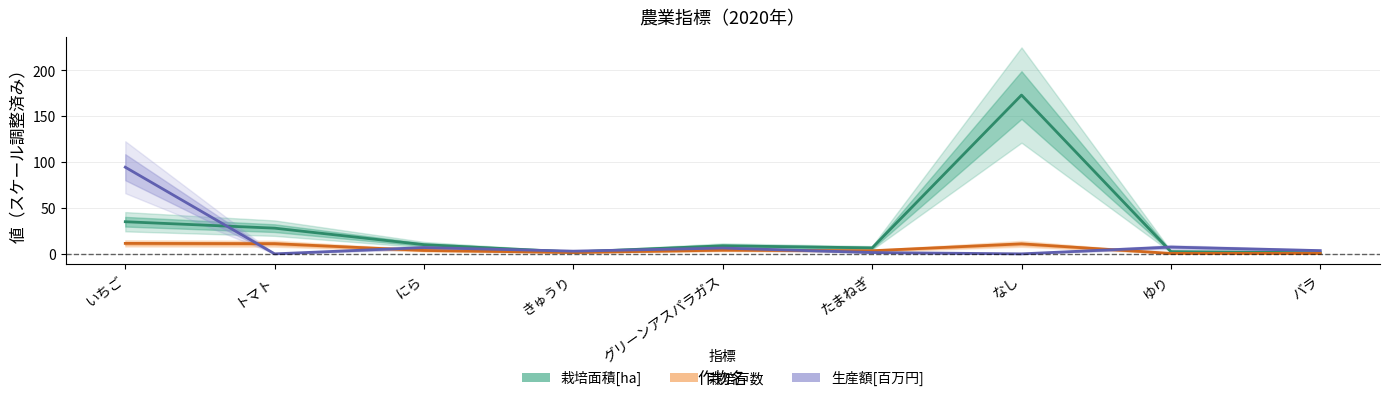

Between たまねぎ and いちご, which is larger?

いちご